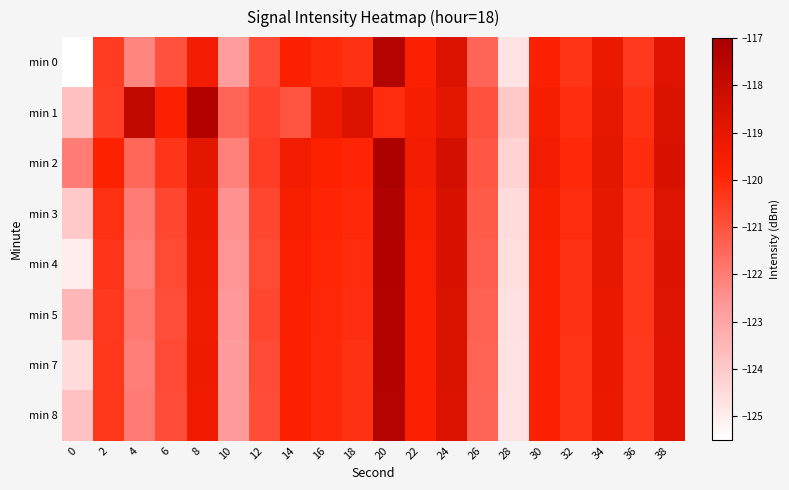

Between 10 and 26, which is larger?

26